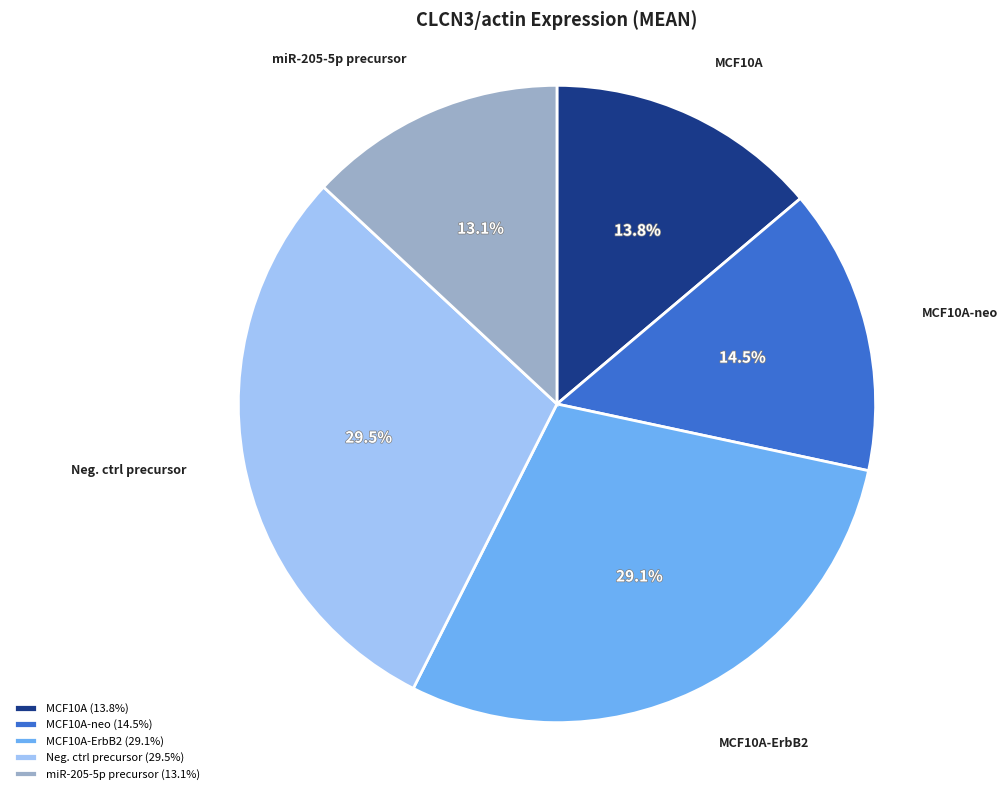

How much of the chart is everything except Neg. ctrl precursor?

70.5%